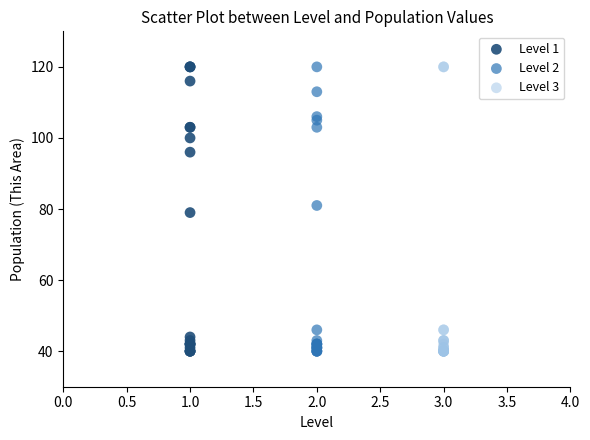

What are all the series names shown in the legend?

Level 1, Level 2, Level 3